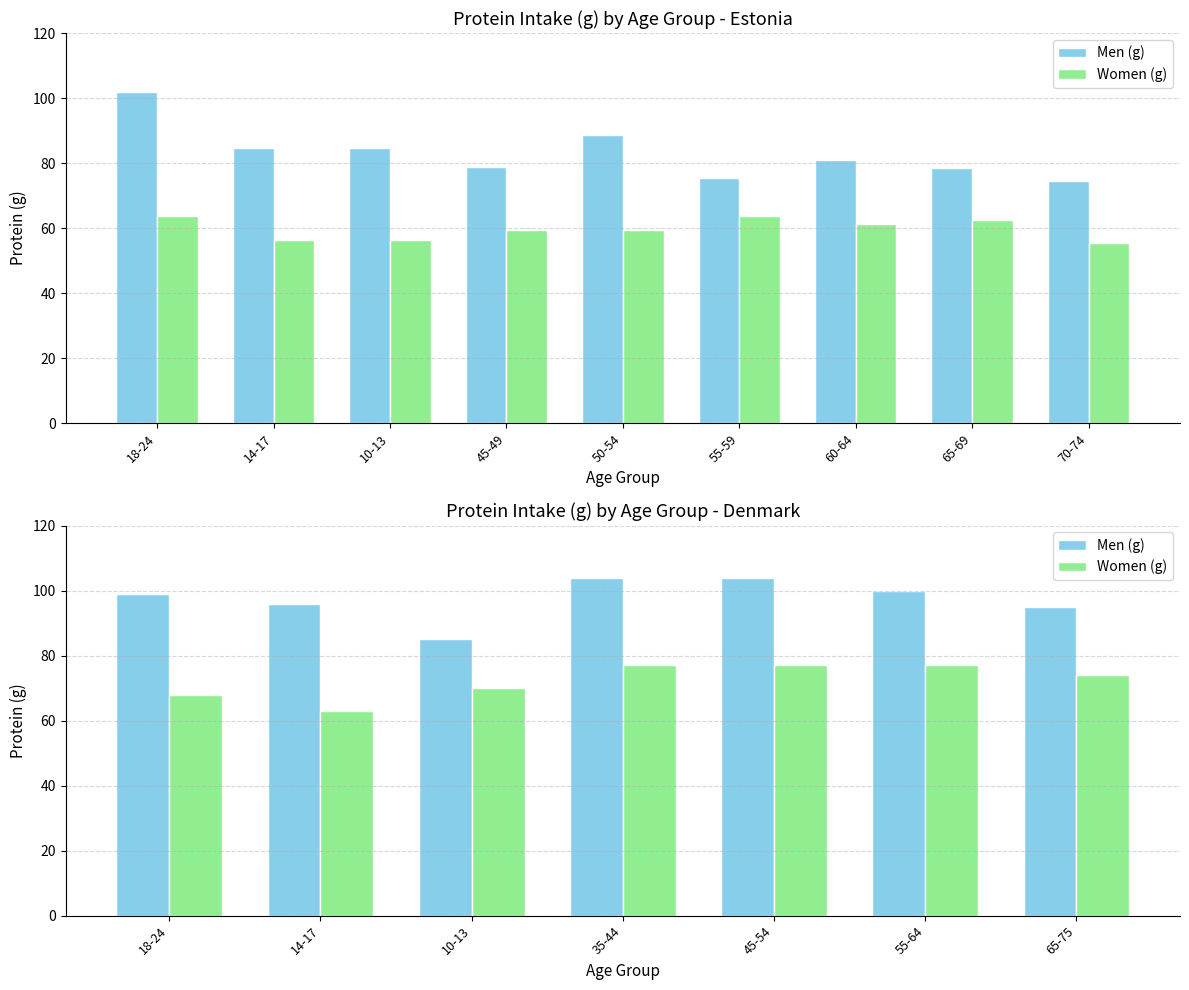

Is the value of Women (g) at 55-64 greater than the value of Men (g) at 65-75?

No